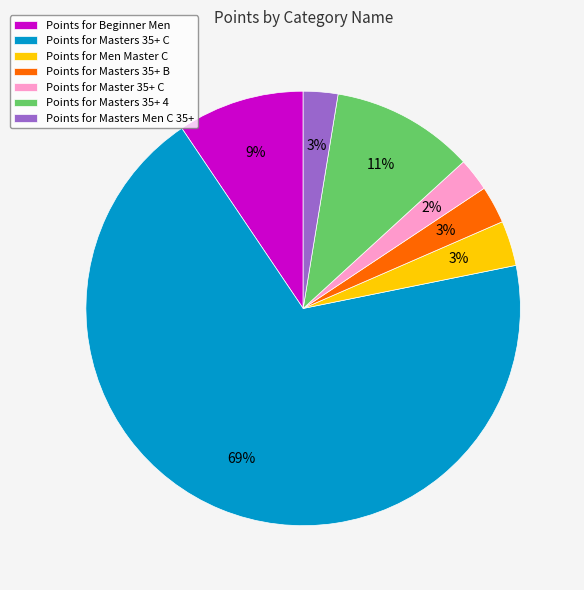

Which slice represents more than half of the pie?

Points for Masters 35+ C